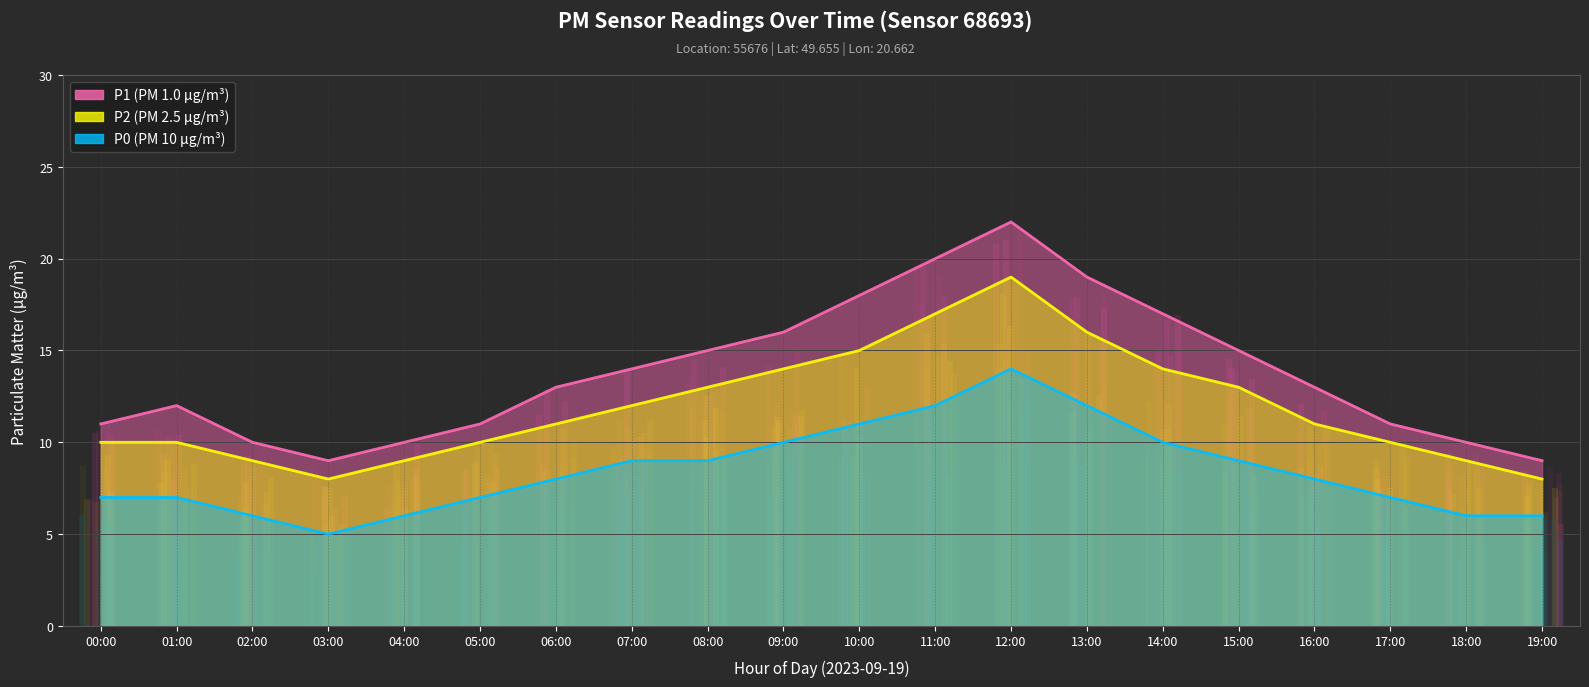

At which label does P2 first exceed 11?

07:00